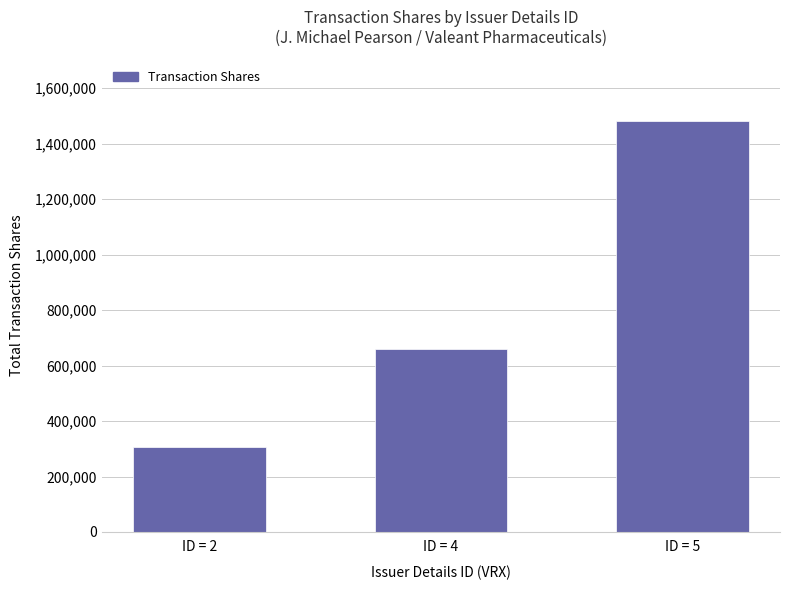

Reading left to right, list all the values displayed in this chart.

ID = 2=307359	ID = 4=658640	ID = 5=1481646